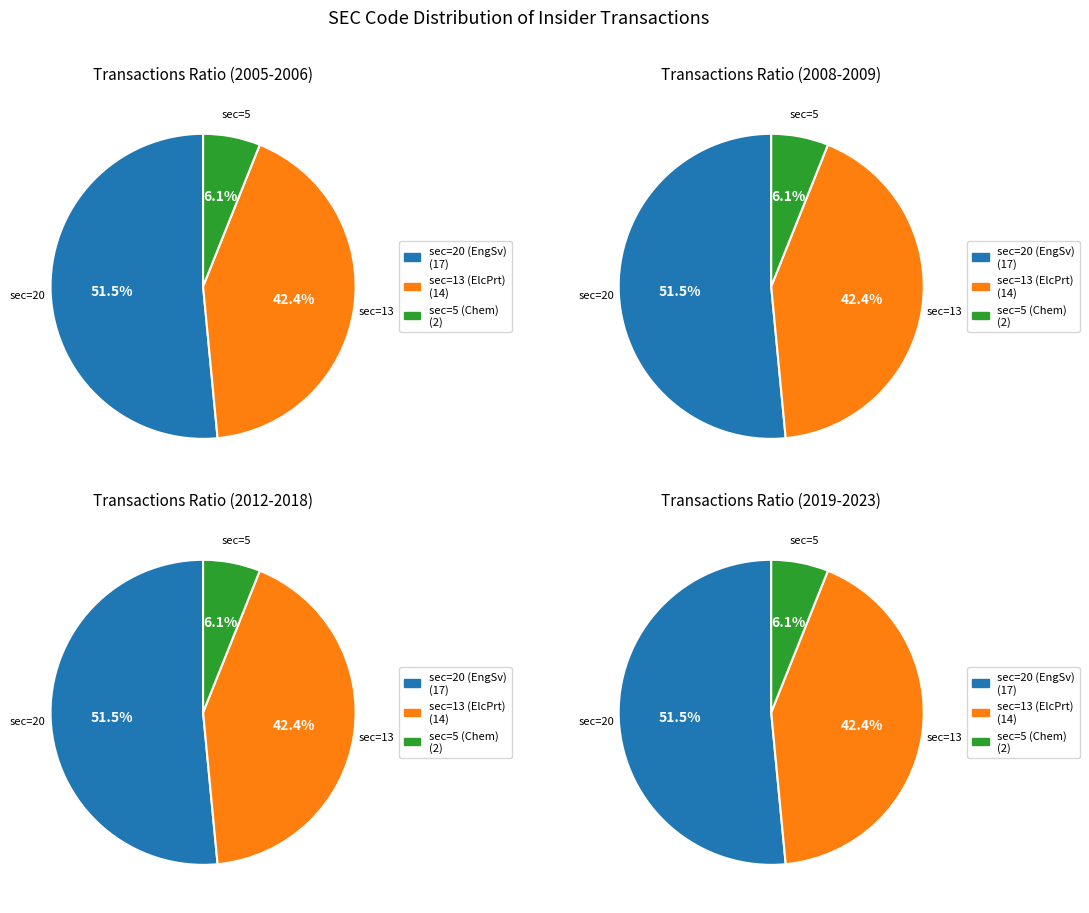

The sec_20 slice represents 62% of the pie. True or false?

False